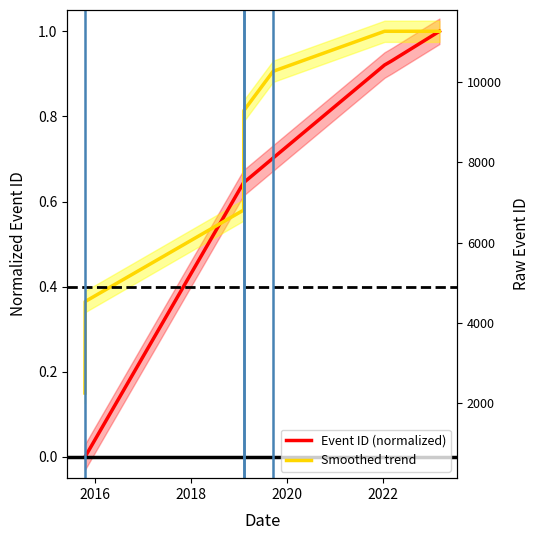

Reading right to left, list all the values displayed in this chart.

Event ID (normalized): 1.0	0.9	0.9	0.7	0.6	0.6	0.0	0.0
Smoothed trend: 1.0	1.0	1.0	0.9	0.8	0.6	0.4	0.2